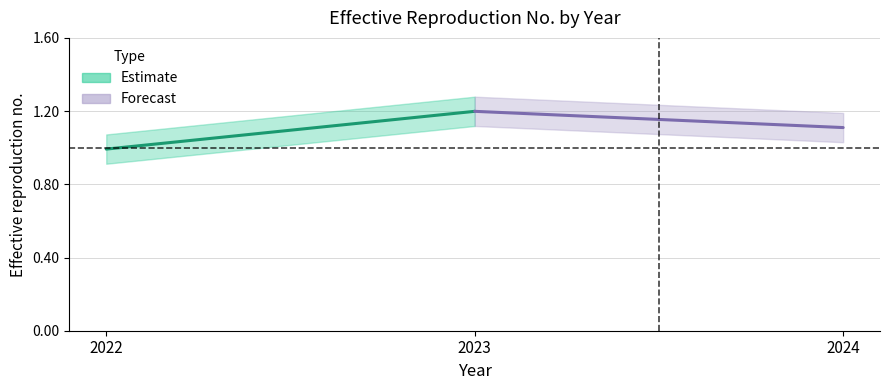

How many data points does each series have?

2